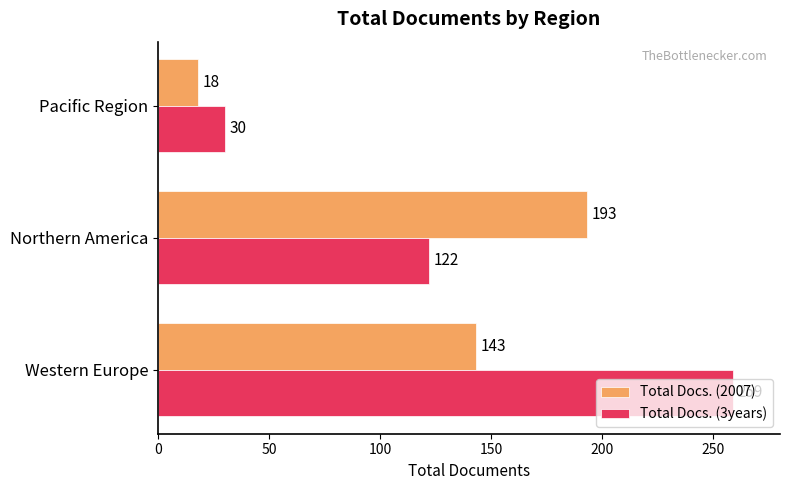

The Total Docs. (3years) series shows 55 at Northern America. True or false?

False